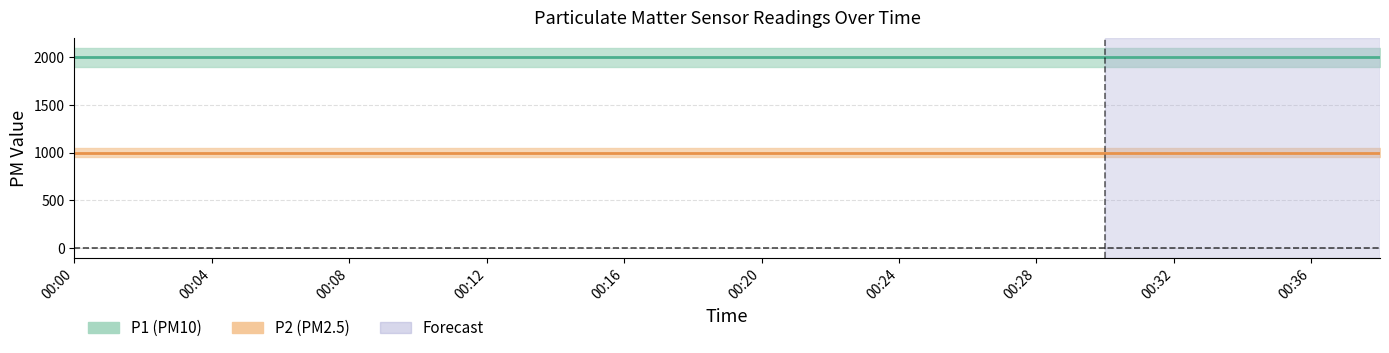

Where is P1 nearest to the value 1999?

00:00